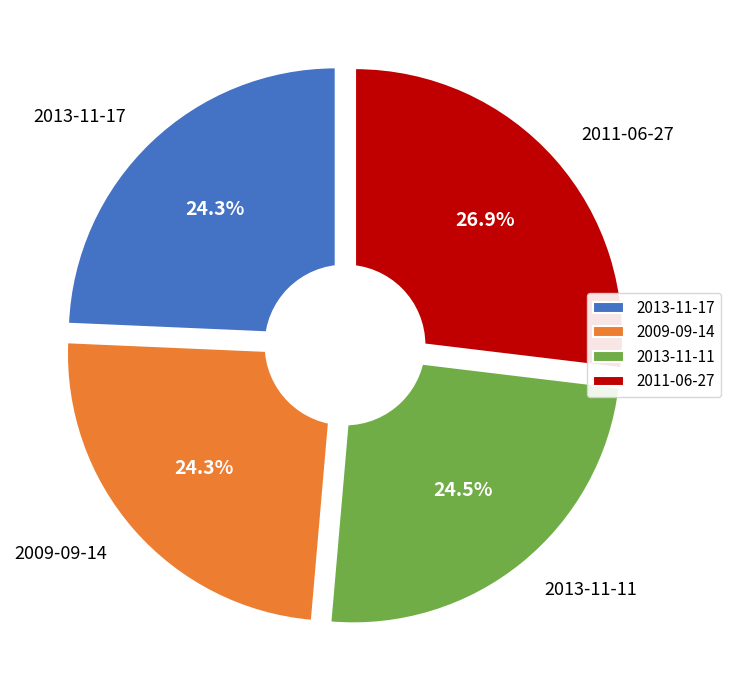

Is it true that 2011-06-27 is 36% of the pie?

False